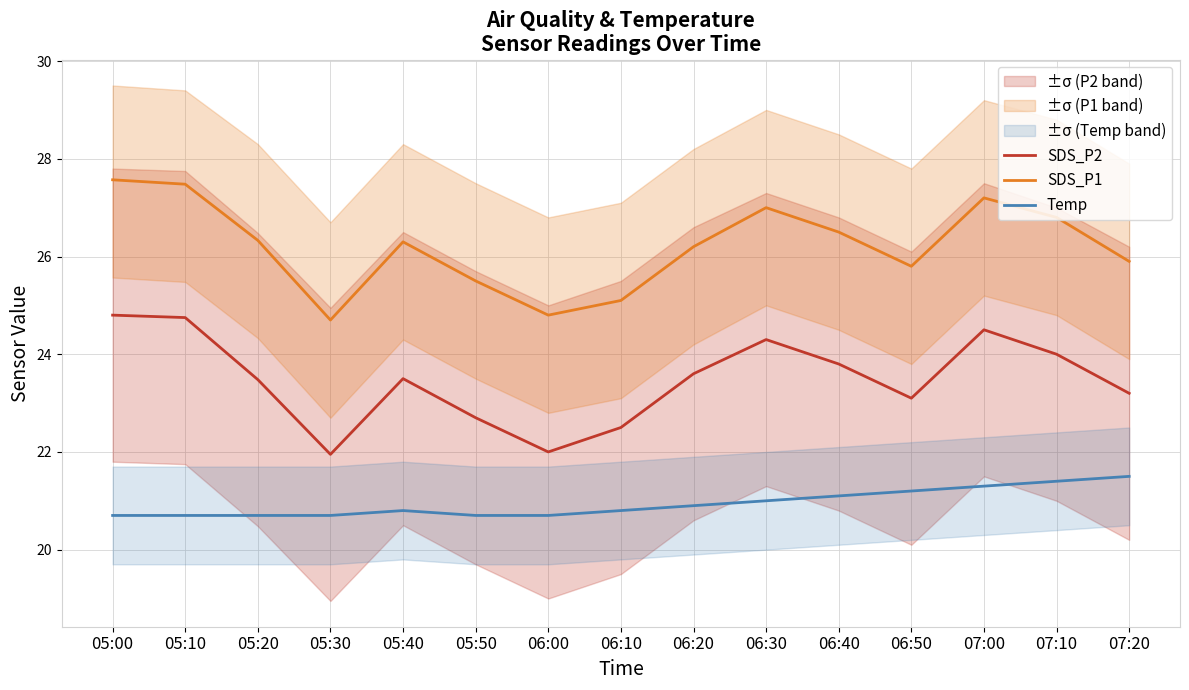

True or false: SDS_P1 and Temp cross at least once.

False